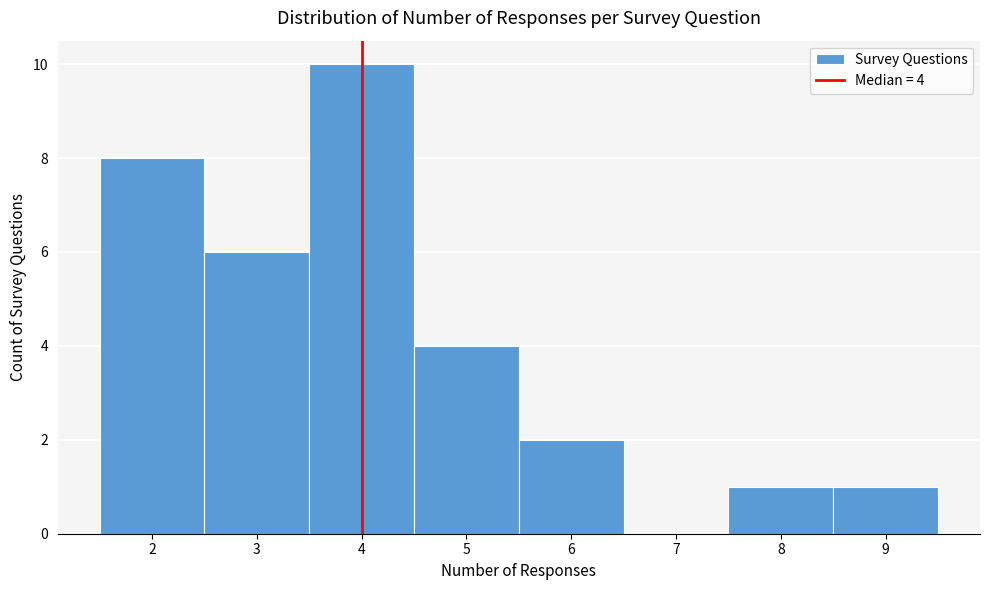

Which range on the x-axis has the tallest bar?

3.5 to 4.5